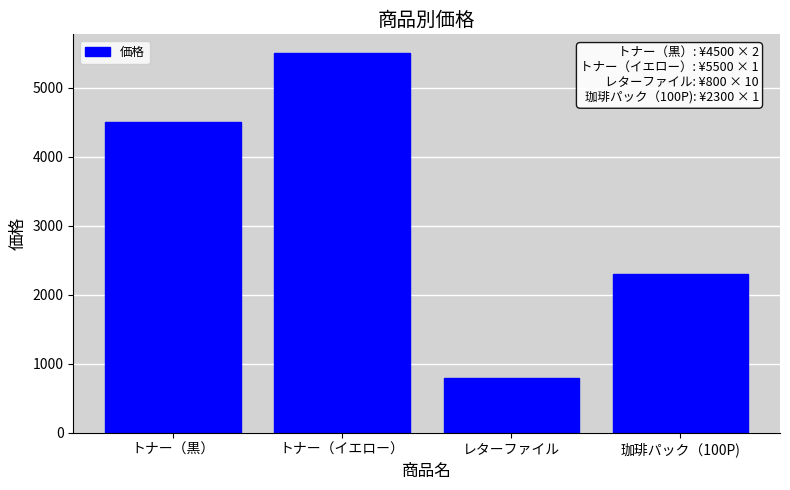

The chart shows a value of 800 at レターファイル. True or false?

True